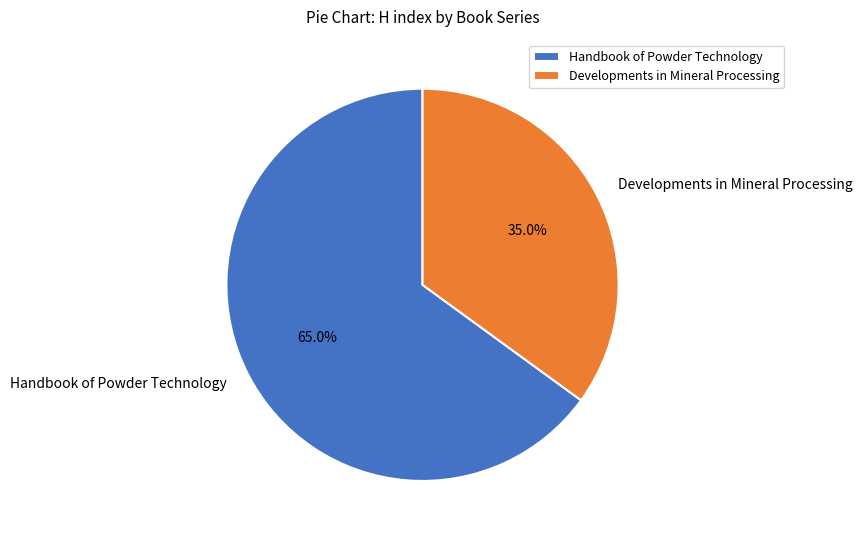

How many segments does this pie chart have?

2